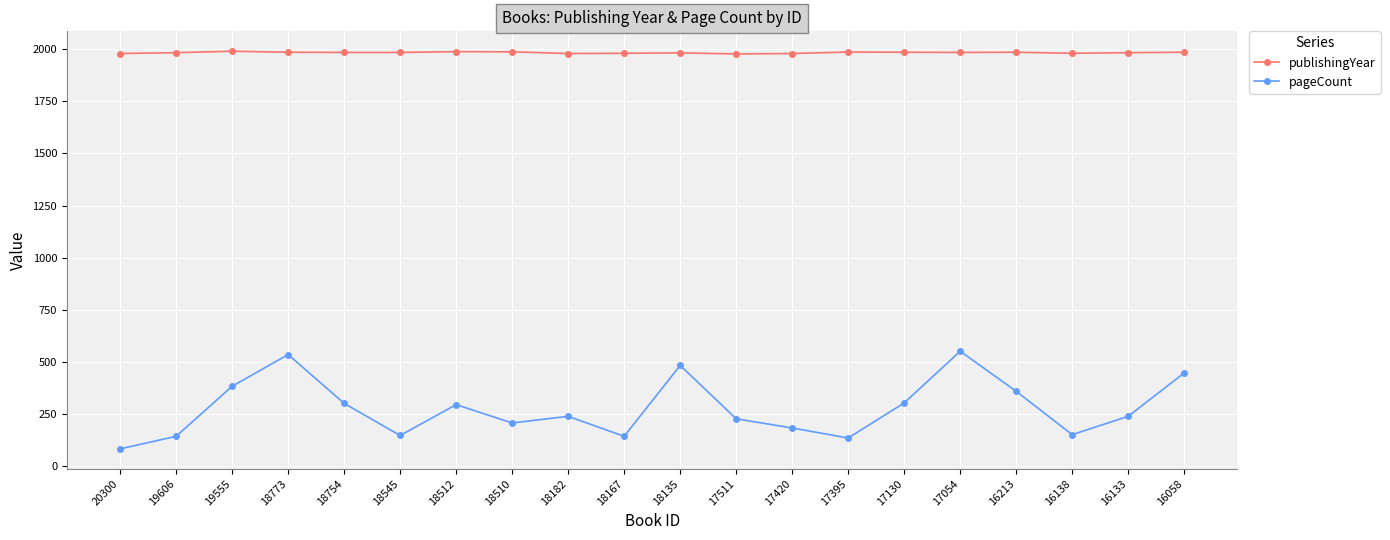

What is the value of the pageCount point at the 19th from the left?

240